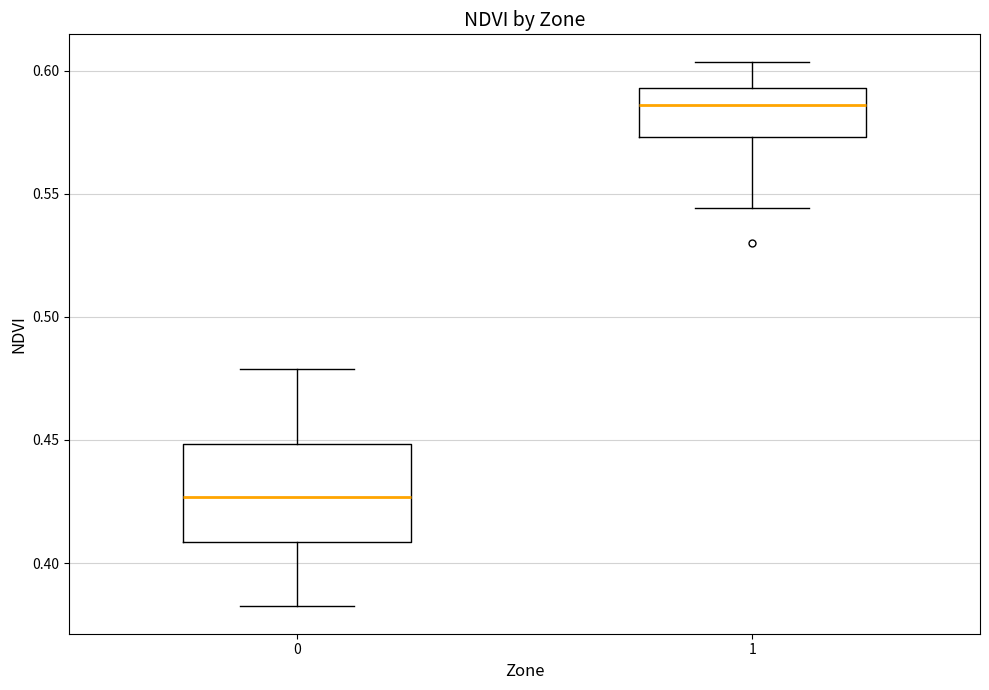

Reading left to right, read every box against the y-axis: the position of its median line, the range the box covers, and the ends of its whiskers. The values are not printed on the chart, so give them approximately, as read against the axis.

0: median 0.425, box 0.410 to 0.450, whiskers 0.380 to 0.480
1: median 0.585, box 0.575 to 0.595, whiskers 0.545 to 0.605